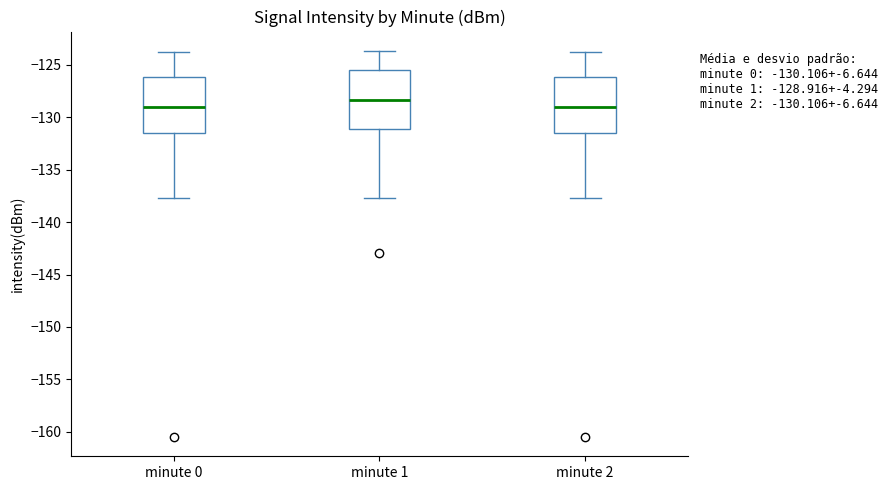

Which box's median line is the highest?

minute 1